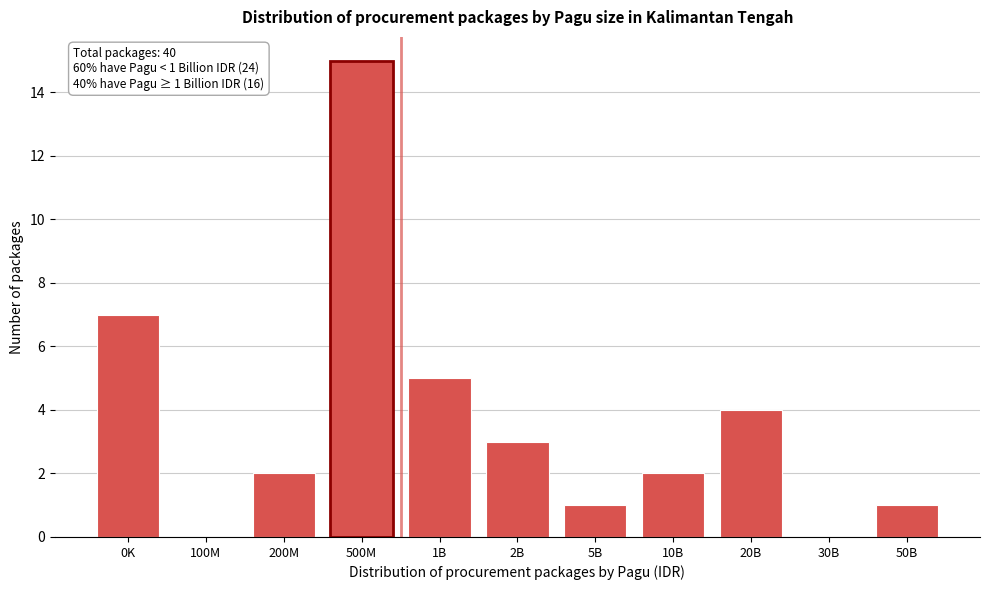

Reading left to right, transcribe all the data shown in this chart.

0K=7	100M=0	200M=2	500M=15	1B=5	2B=3	5B=1	10B=2	20B=4	30B=0	50B=1